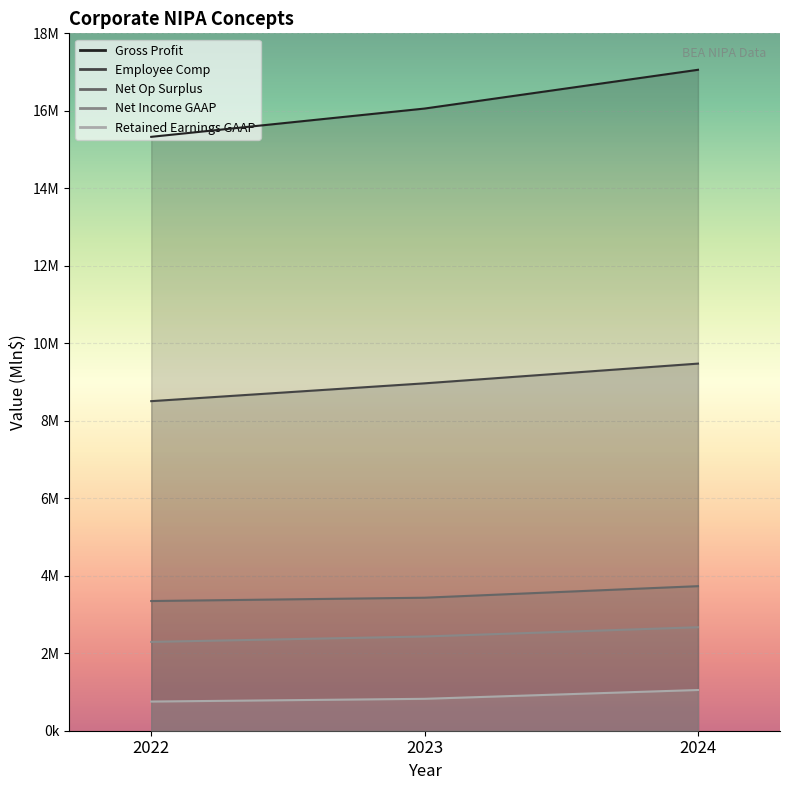

Does the chart display data point markers on the line(s)?

No